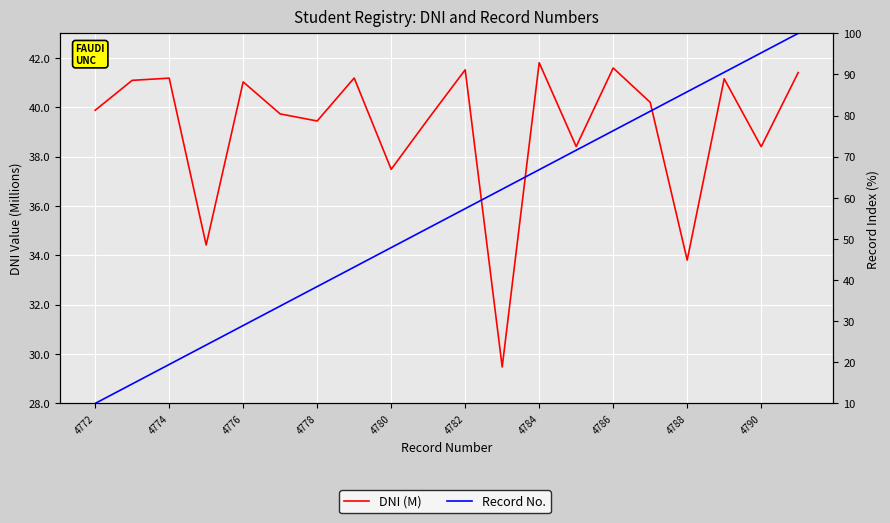

Between 4778 and 4786, which series saw the biggest shift?

Record No.